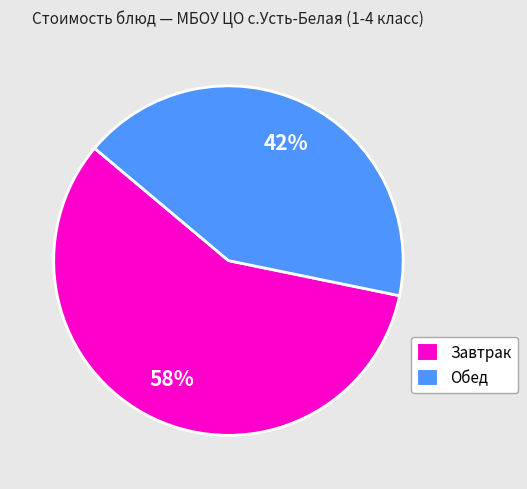

To the nearest percent, what is the average slice percentage?

50%